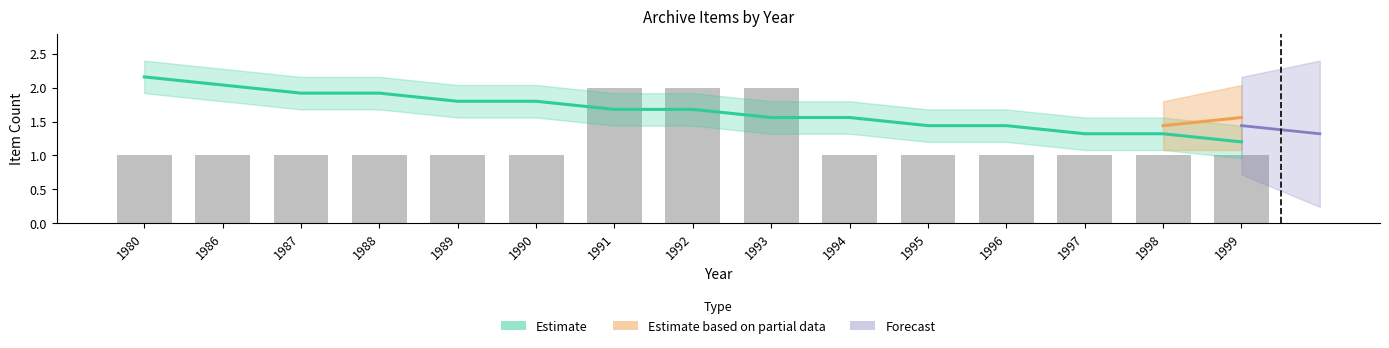

At which category does the chart reach its peak across all series?

1991